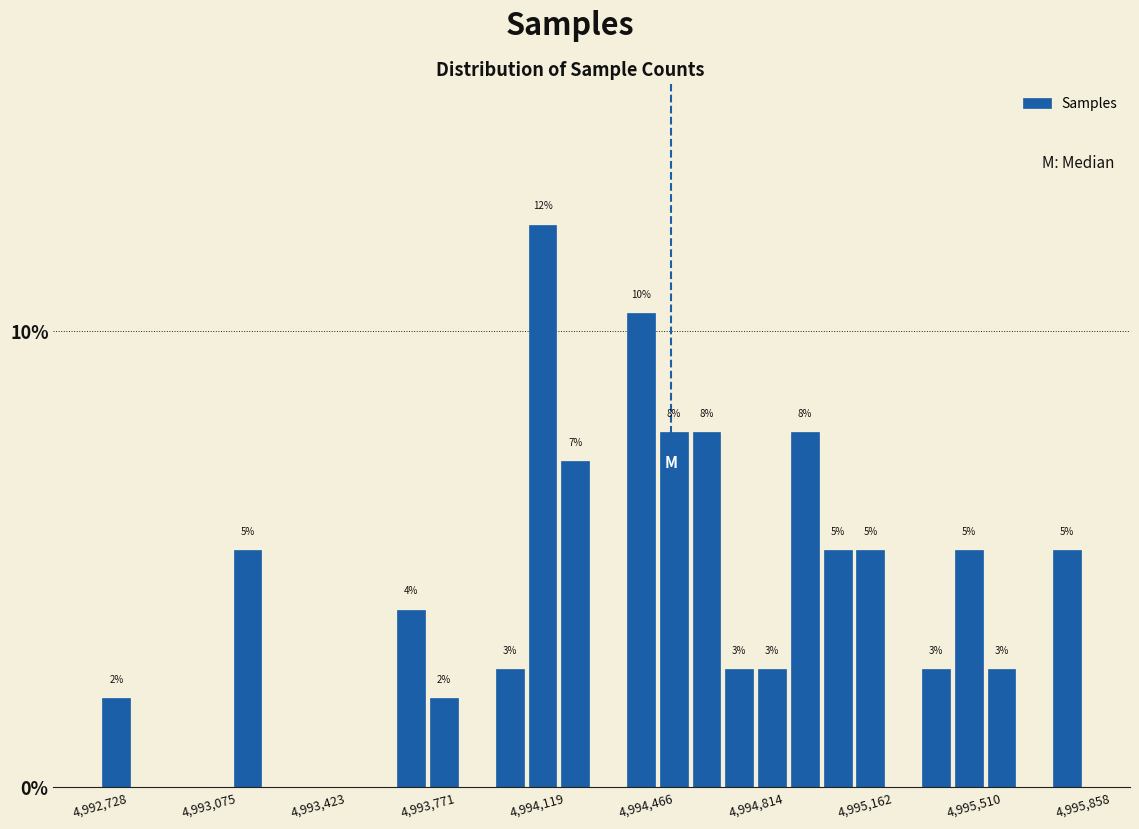

Read against the x-axis, roughly where is the centre of the tallest bar?

4994150